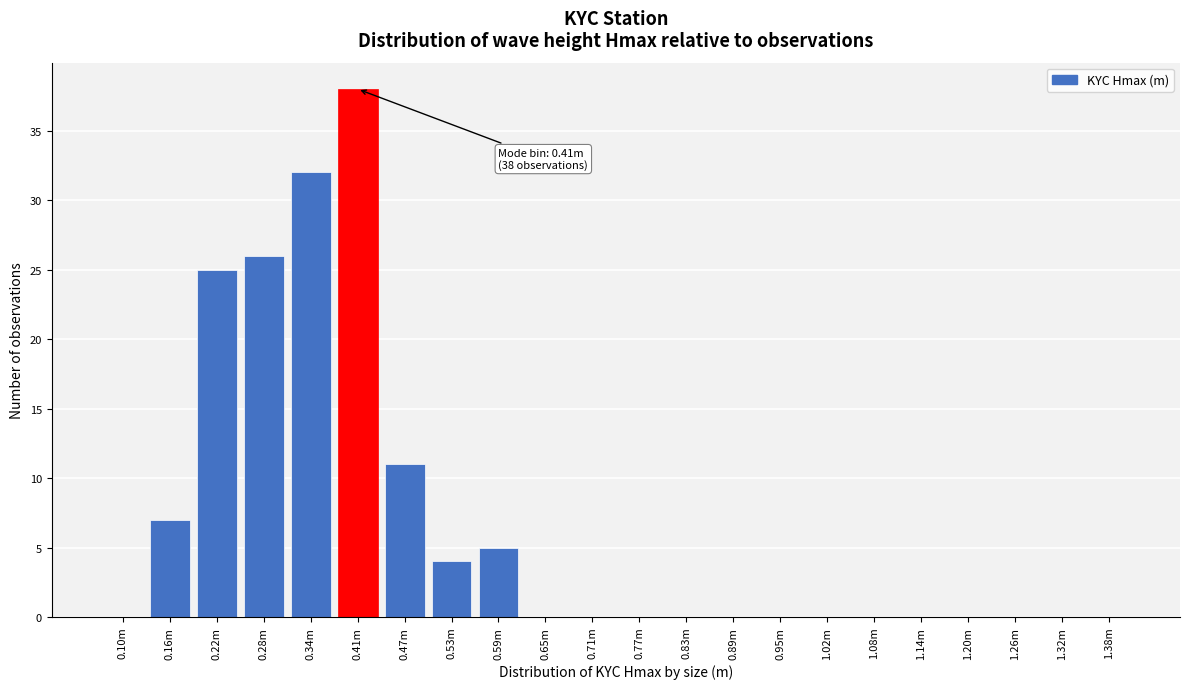

Which category has the highest value across all series?

0.41m